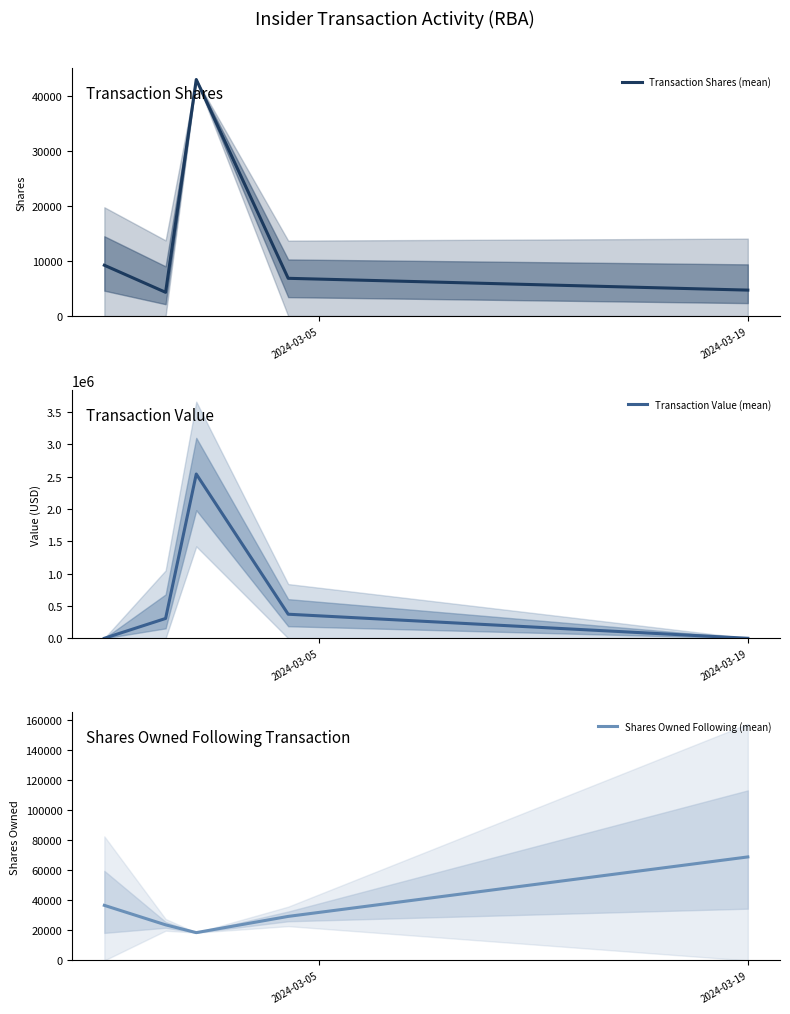

True or false: Transaction Shares (mean) and Shares Owned Following (mean) cross at least once.

True